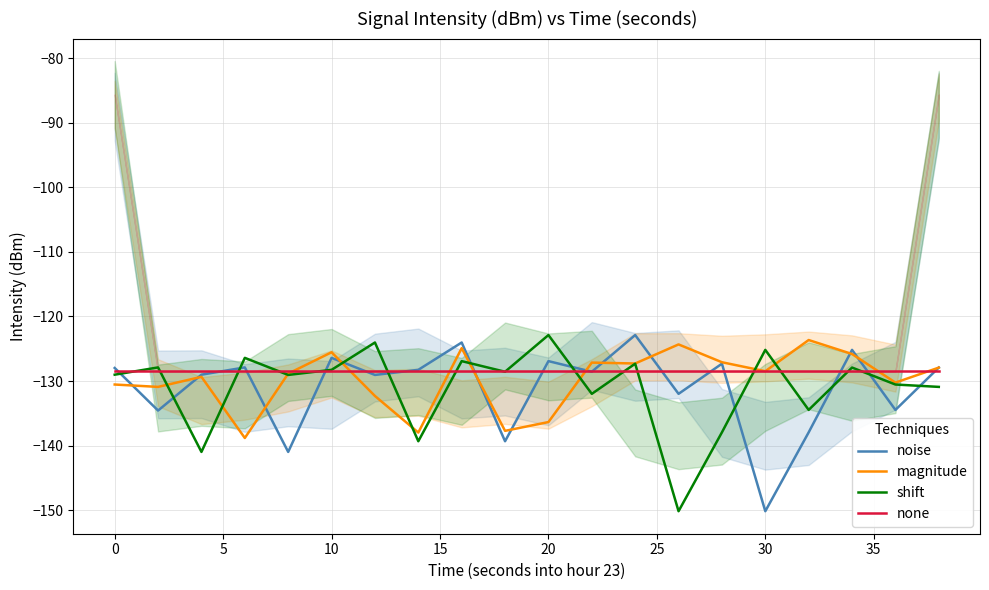

True or false: shift and magnitude cross at least once.

True